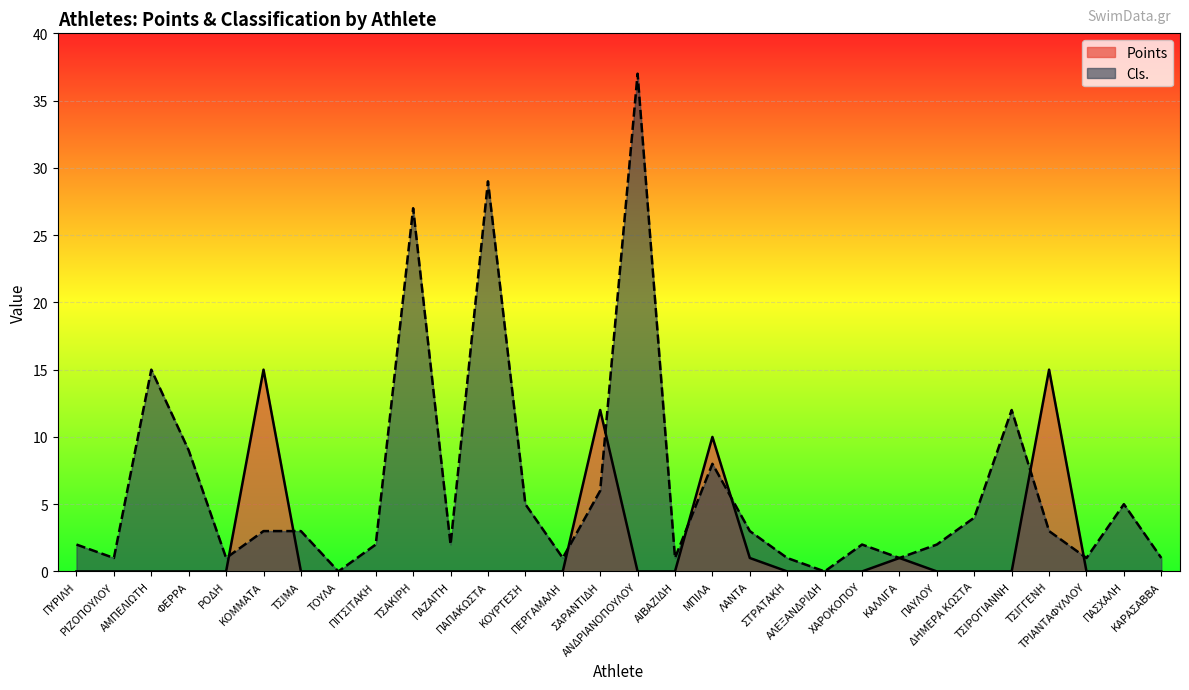

True or false: Cls. has a value of 7 at ΤΣΙΡΟΓΙΑΝΝΗ.

False